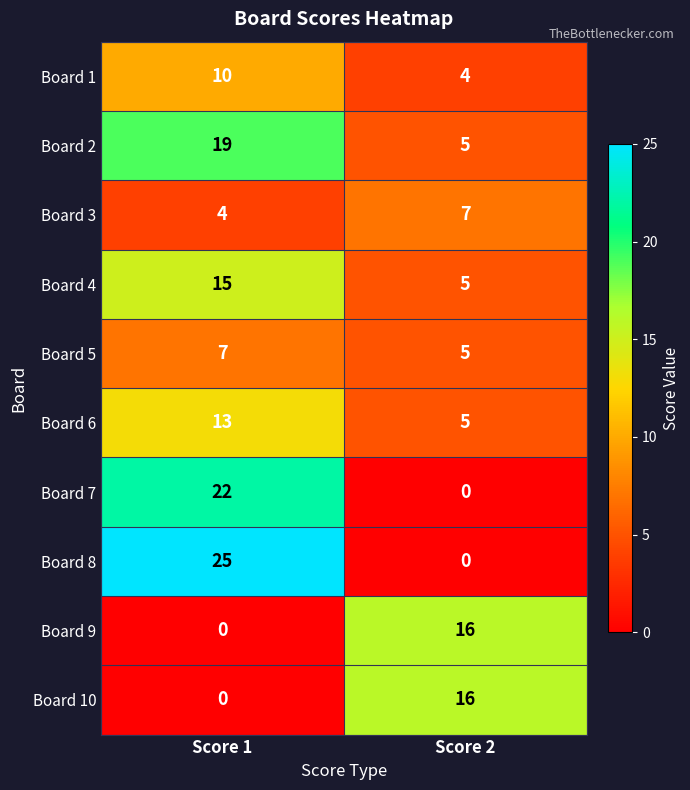

List the labels in order of Board 4 value, largest first.

Score 1, Score 2